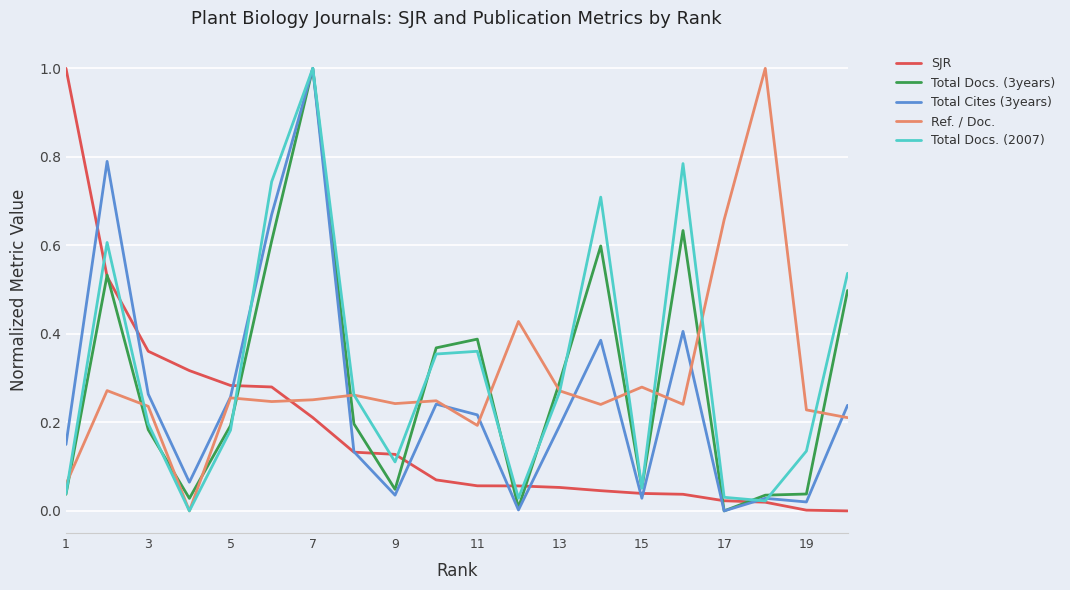

After their last crossing, which series has the higher values: Ref. / Doc. or Total Docs. (3years)?

Total Docs. (3years)